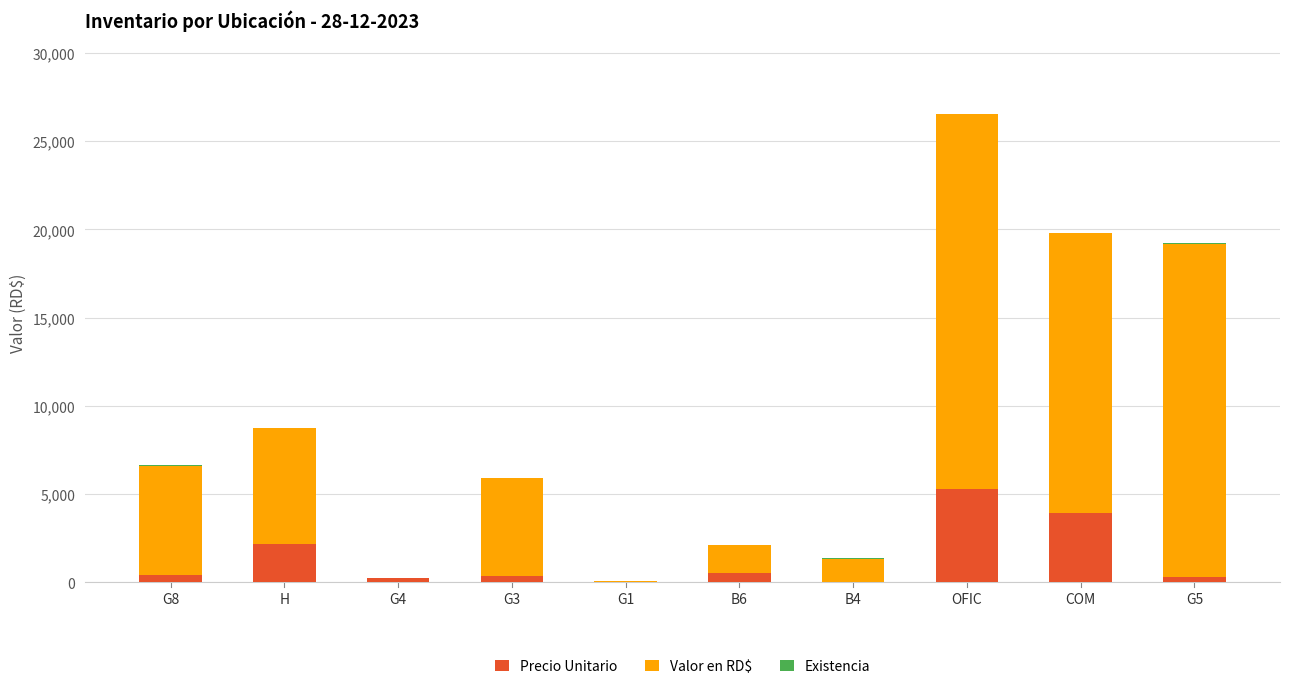

At which category is the sum across all series the highest?

OFIC